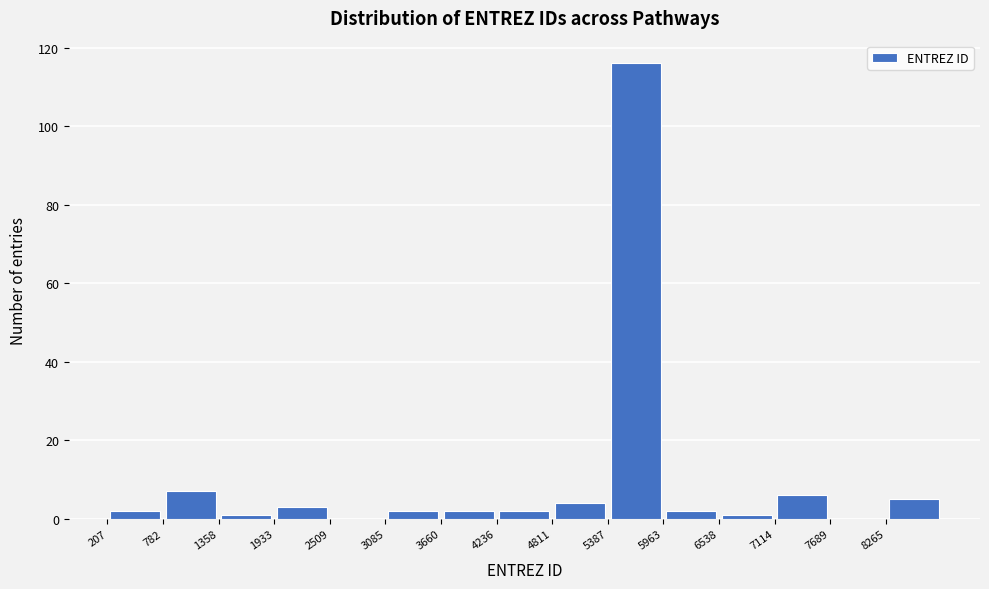

Which range on the x-axis has the tallest bar?

5400 to 6000